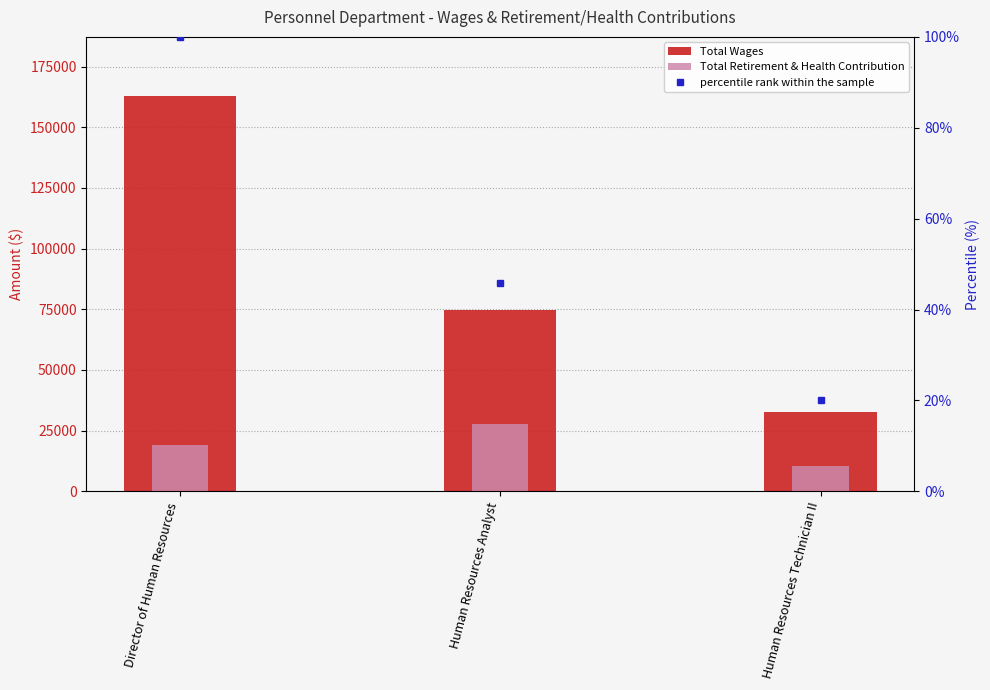

What is the difference between the highest and lowest values at Human Resources Technician II?

22367